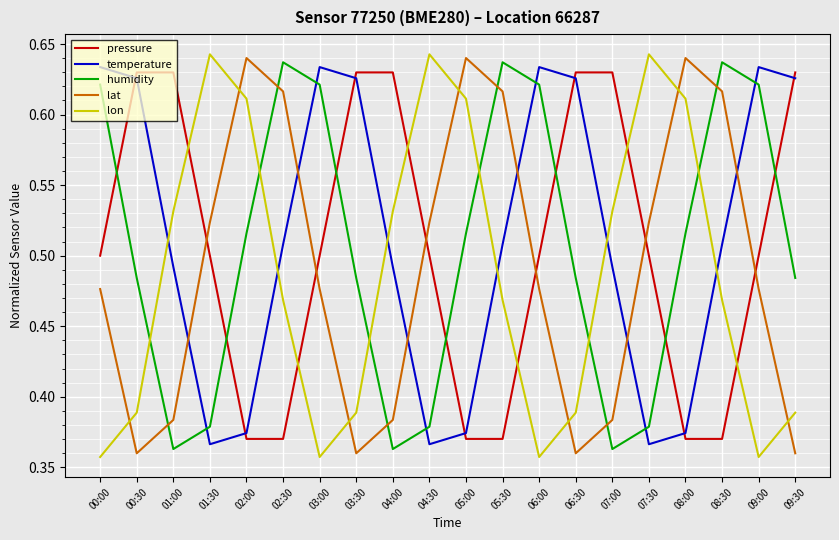

True or false: temperature and lon intersect in this chart.

True